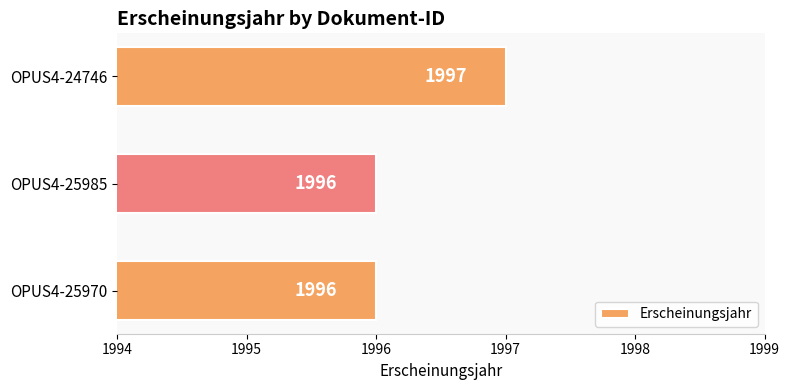

What is the minimum value shown in the chart?

1996